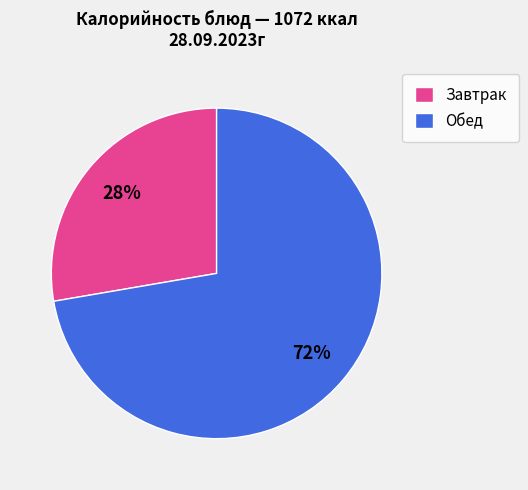

Which has a higher value, Обед or Завтрак?

Обед